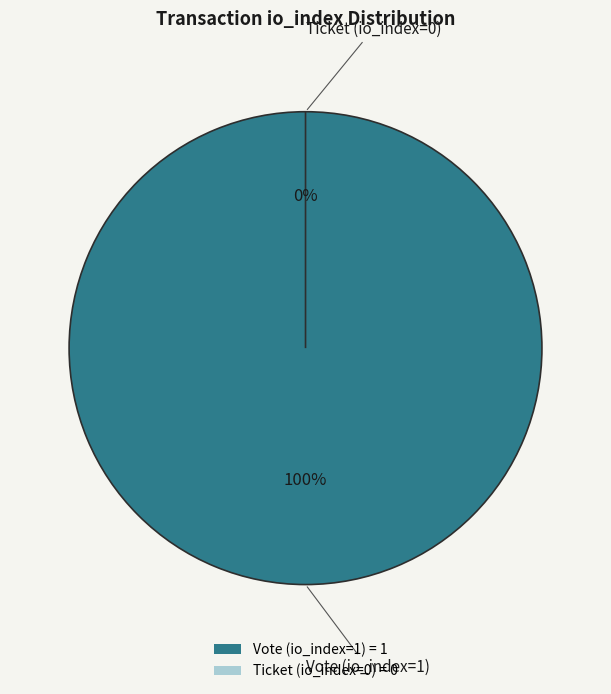

Does Ticket (io_index=0) represent more than half of the total?

No